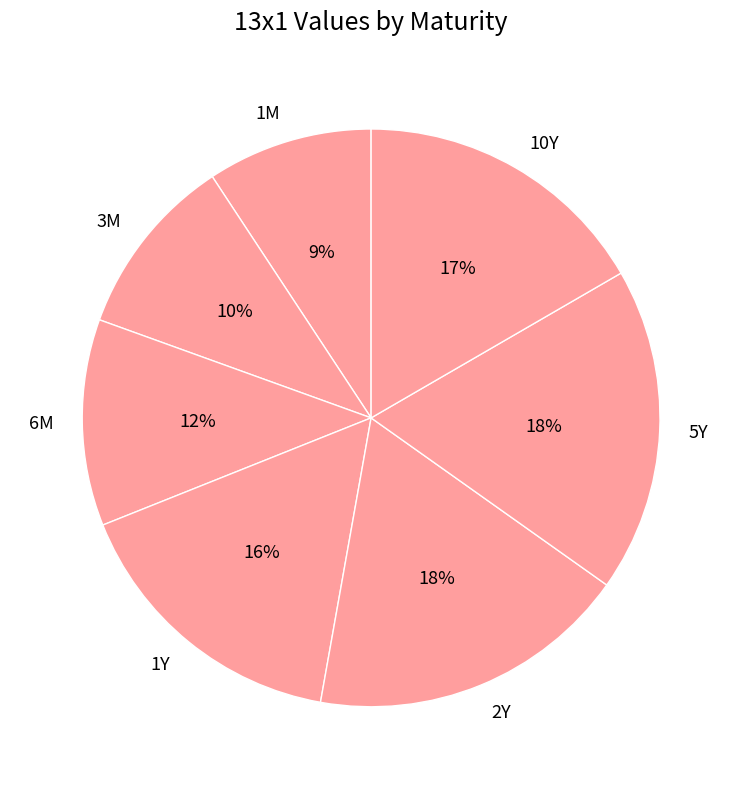

Is the sum of 1M and 3M greater than half?

No